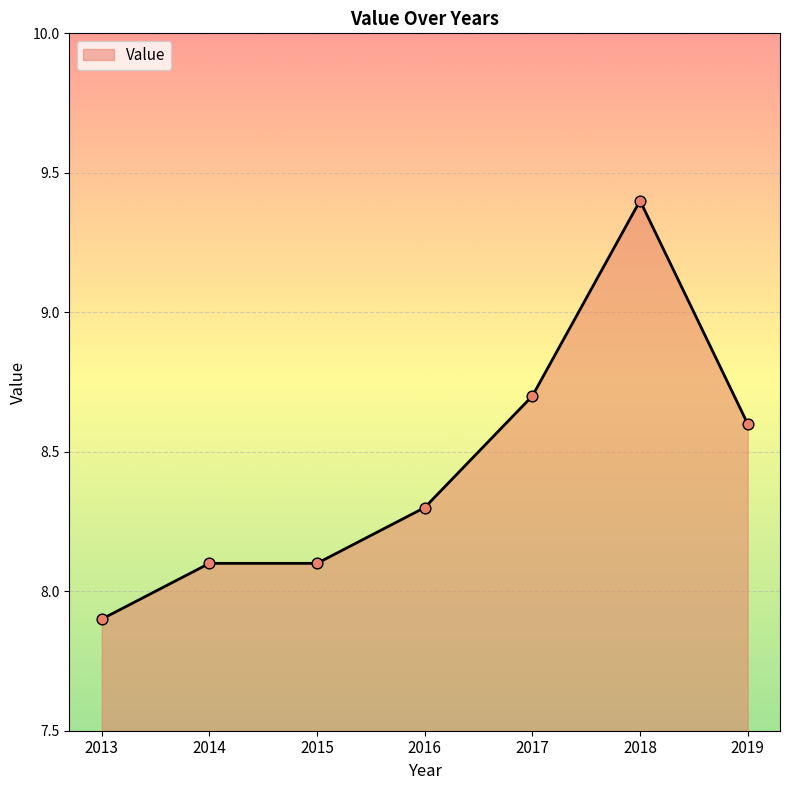

What is the ratio of the value at 2019 to the value at 2018?

0.9